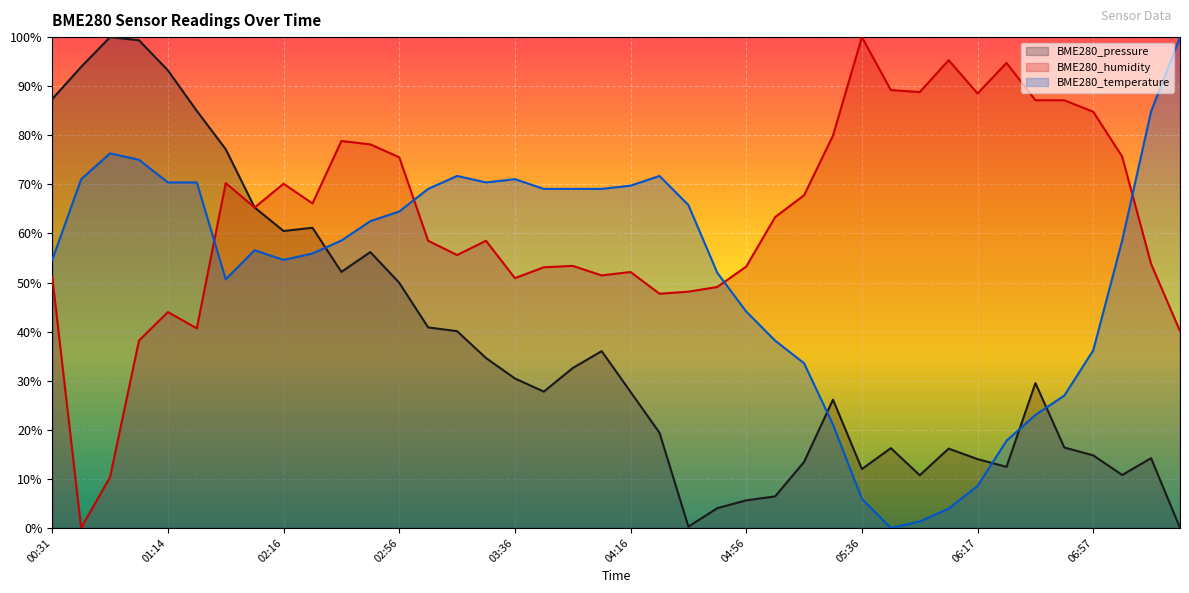

What is the label of the 8th point from the right?

06:17